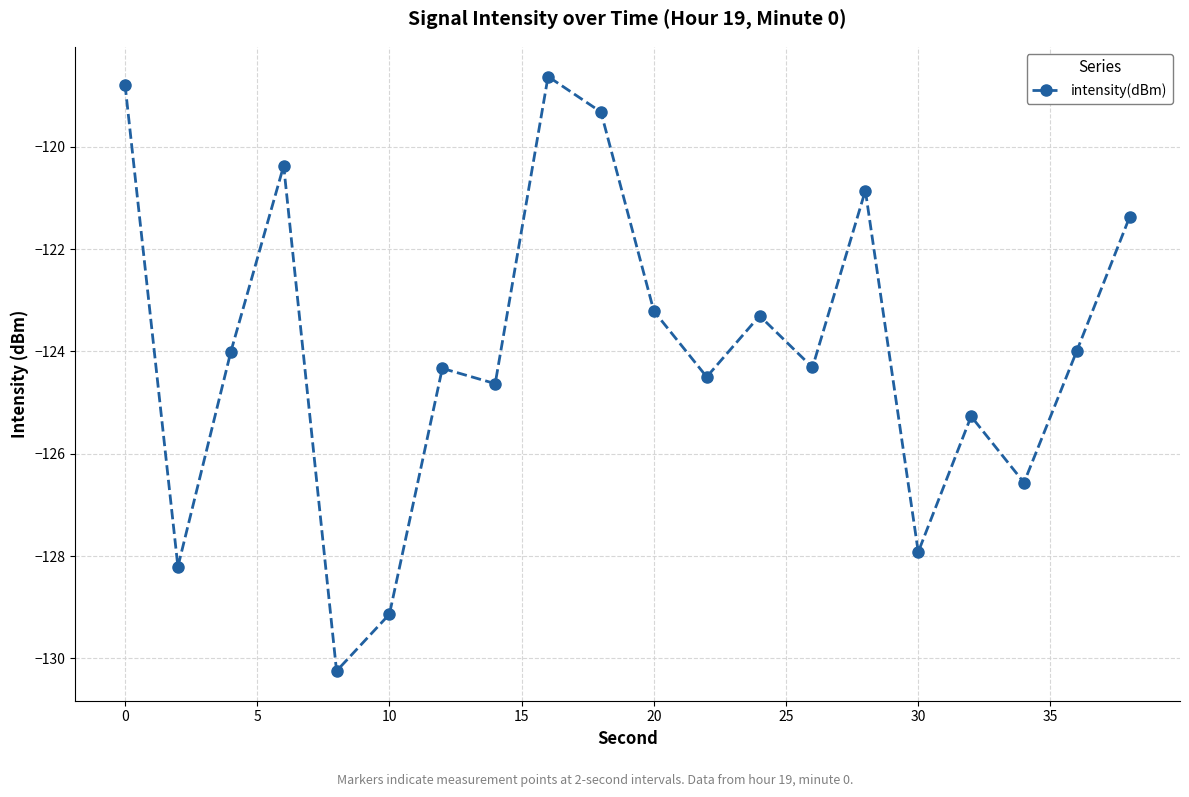

What is the minimum value shown in the chart?

-130.2